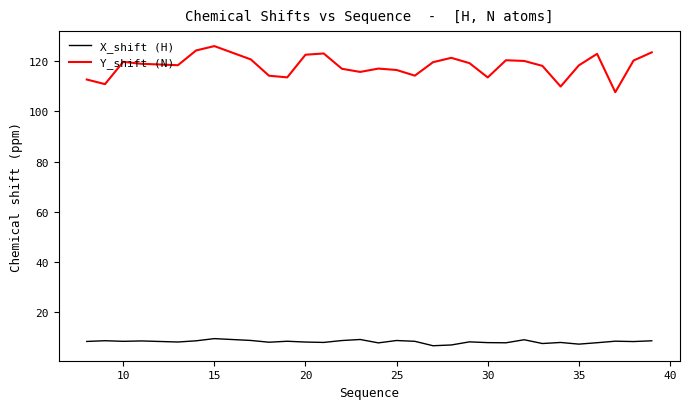

True or false: Y_shift (N) and X_shift (H) intersect in this chart.

False